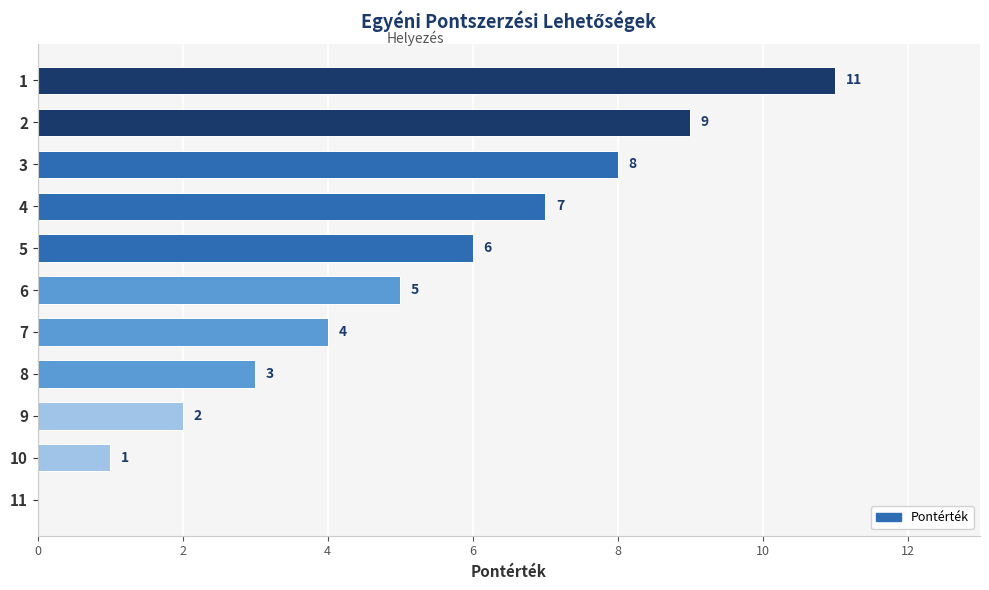

Is it true that the value at 8 is 3?

True